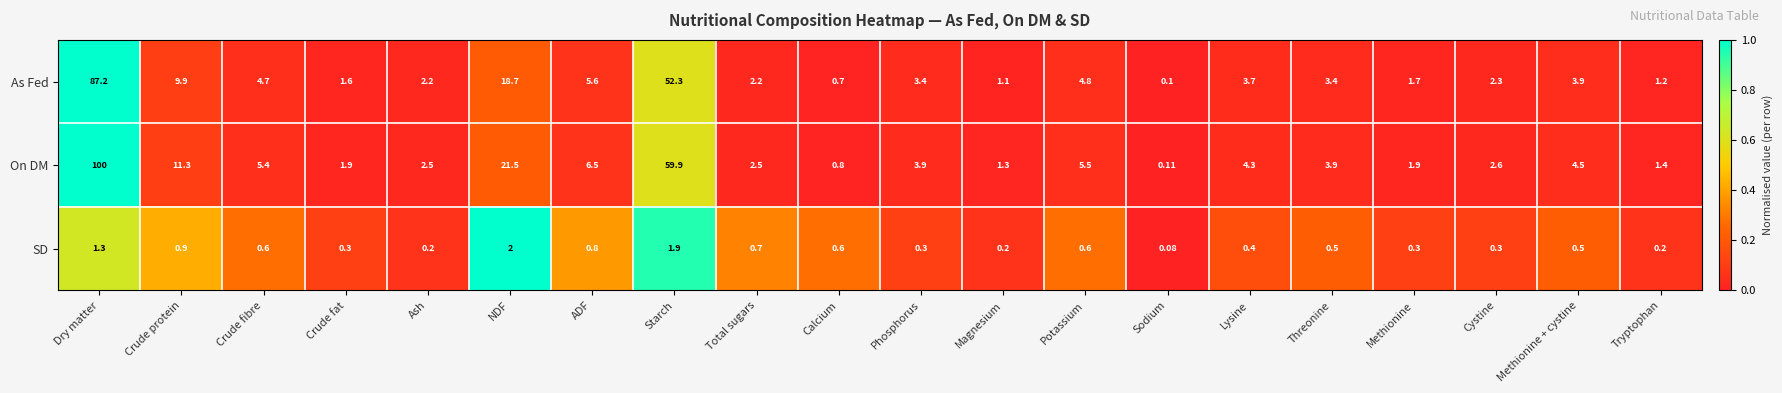

At which label does As Fed reach its minimum?

Sodium